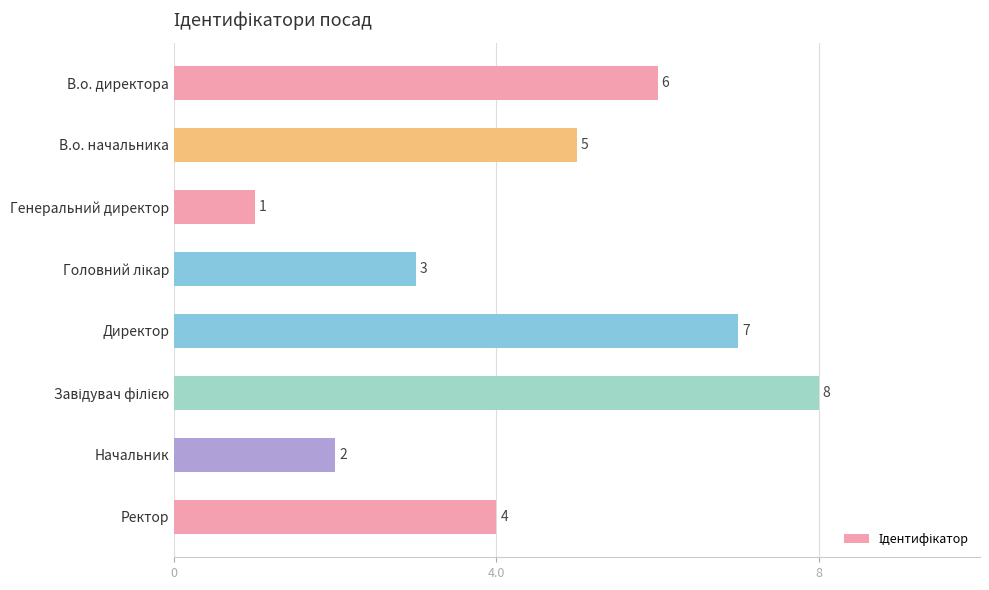

Is it true that the value at В.о. директора is 6?

True